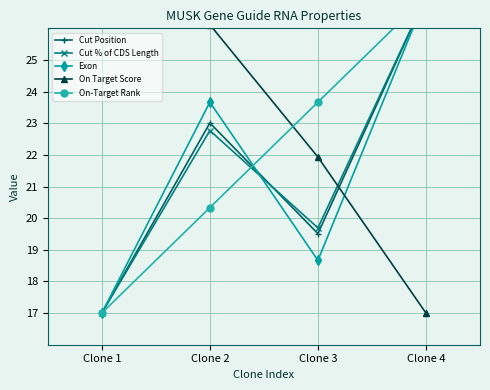

Which series has the largest total across all categories?

On Target Score